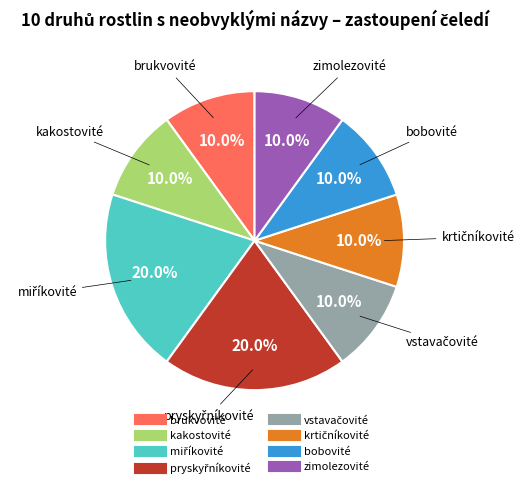

What is the ratio of the value at zimolezovité to the value at kakostovité?

1.0